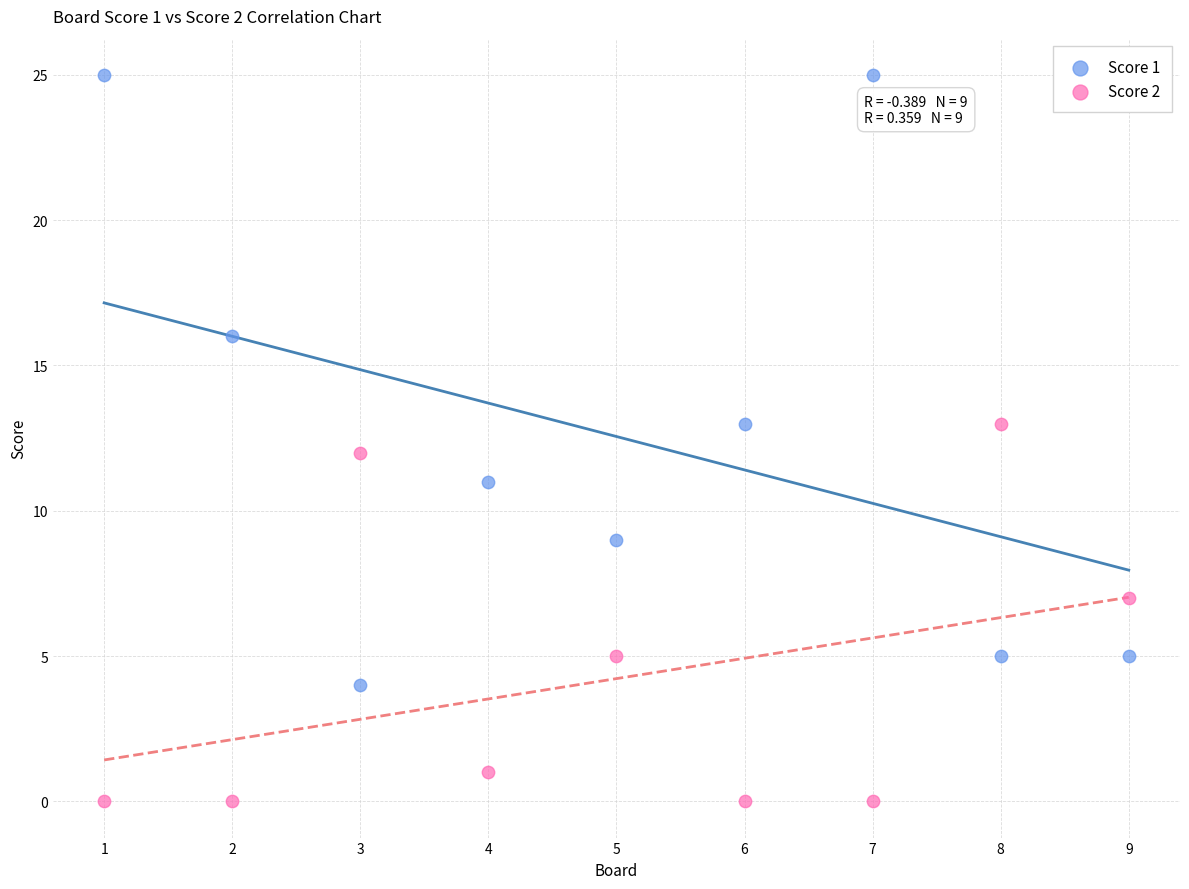

Which series contains the lowest Y value?

Score 2